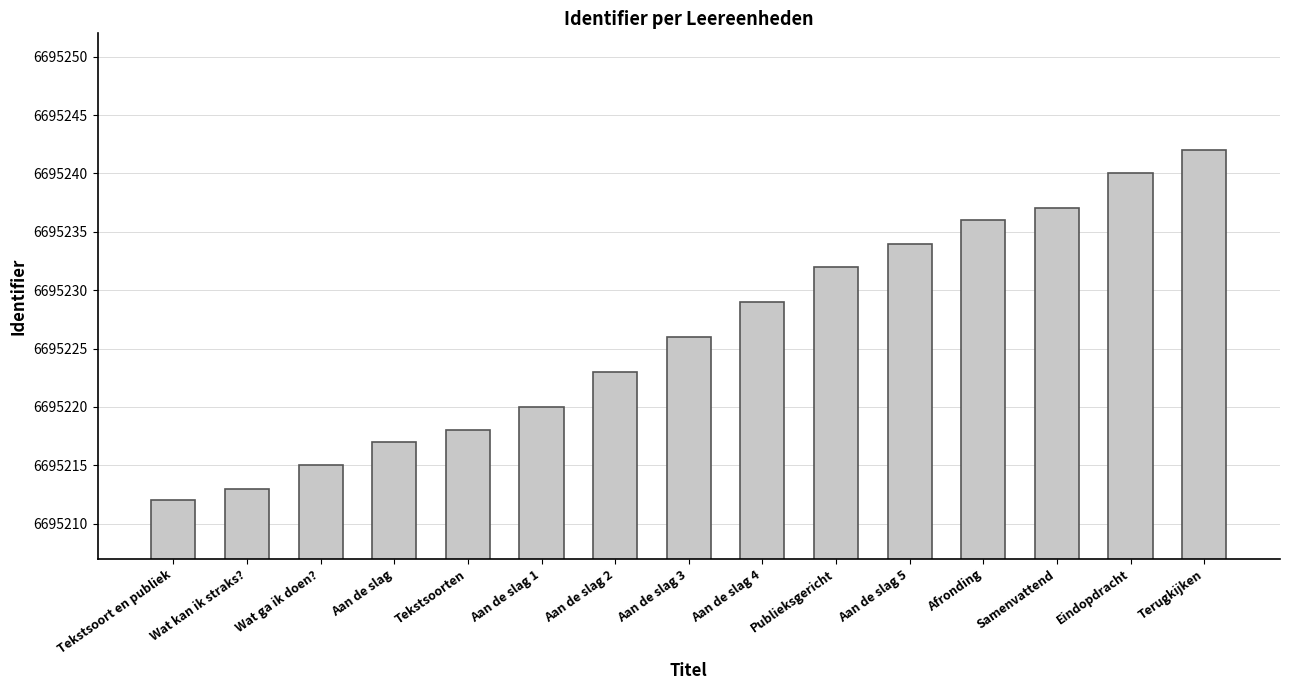

List the labels in order of value, smallest first.

Tekstsoort en publiek, Wat kan ik straks?, Wat ga ik doen?, Aan de slag, Tekstsoorten, Aan de slag 1, Aan de slag 2, Aan de slag 3, Aan de slag 4, Publieksgericht, Aan de slag 5, Afronding, Samenvattend, Eindopdracht, Terugkijken